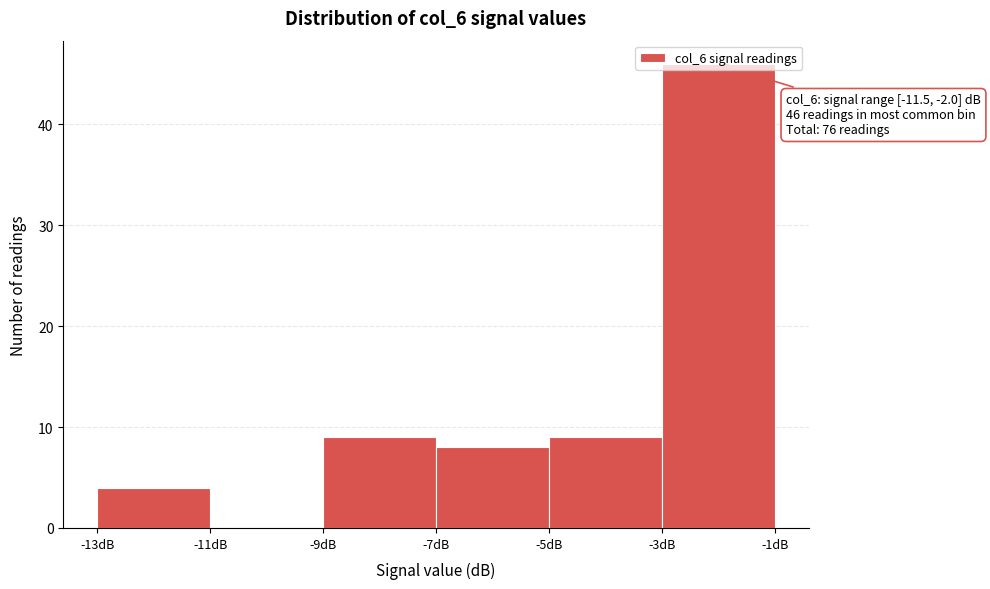

Over which range of the x-axis is the bar tallest?

-3 to -1